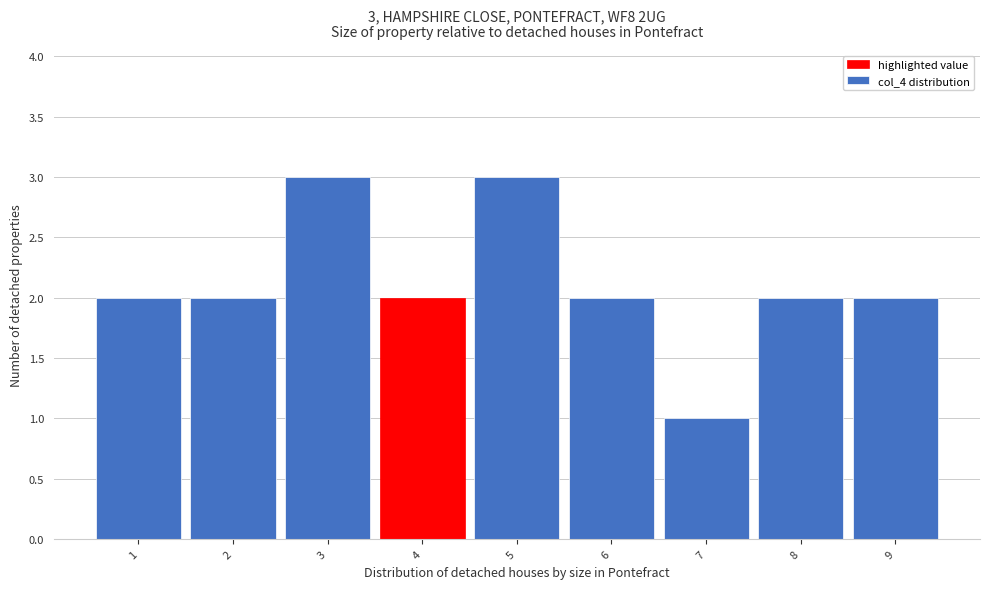

Reading left to right, transcribe all the data shown in this chart.

1=2	2=2	3=3	4=2	5=3	6=2	7=1	8=2	9=2